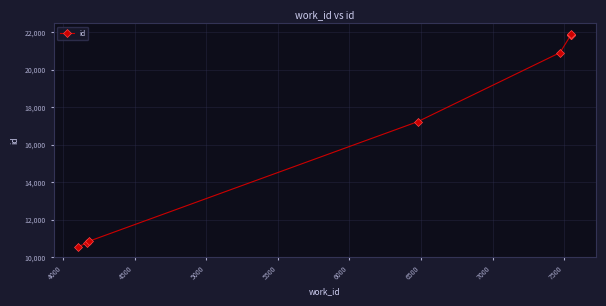

What is the sum of the values at 7500 and 5000?

39118